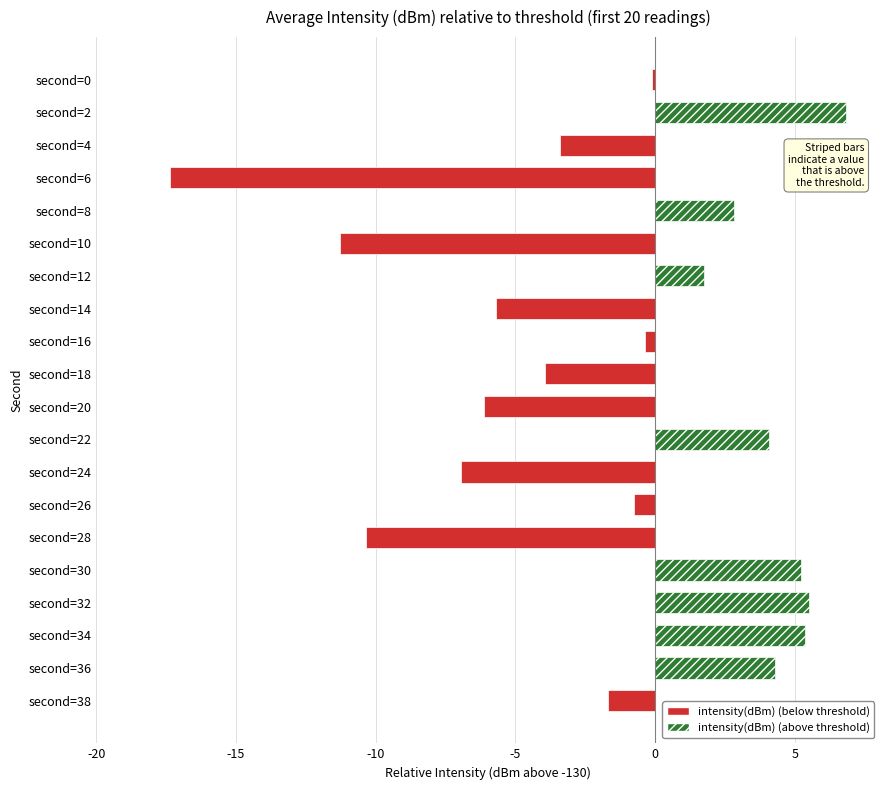

Count the number of data series in this chart.

1